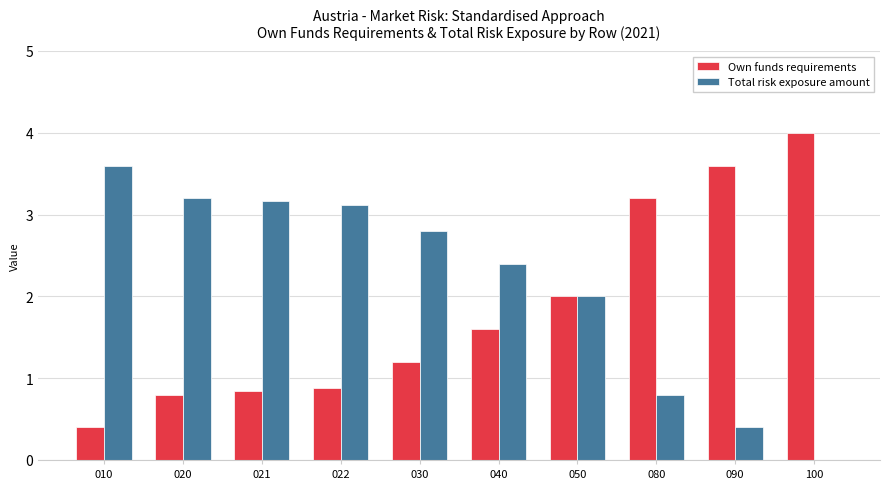

Which category has the highest value across all series?

100